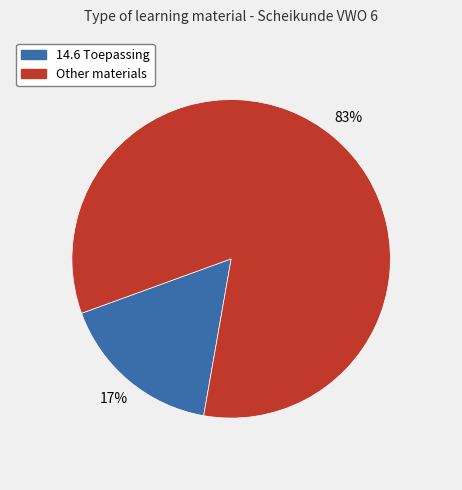

True or false: 14.6 Toepassing accounts for 30% of the total.

False